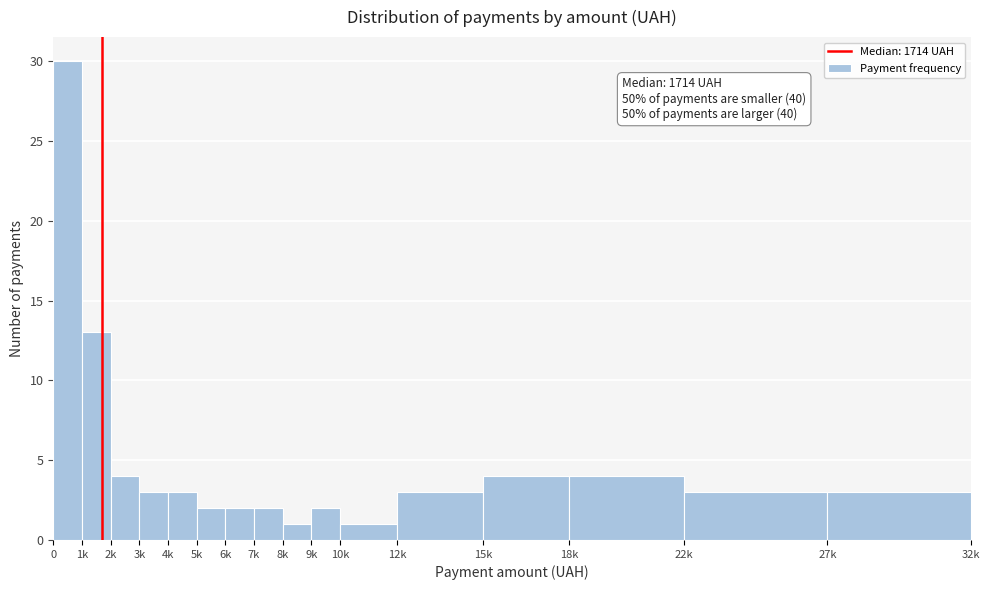

Reading left to right, extract all data points from this chart.

0=30	1k=13	2k=4	3k=3	4k=3	5k=2	6k=2	7k=2	8k=1	9k=2	10k=1	12k=3	15k=4	18k=4	22k=3	27k=3